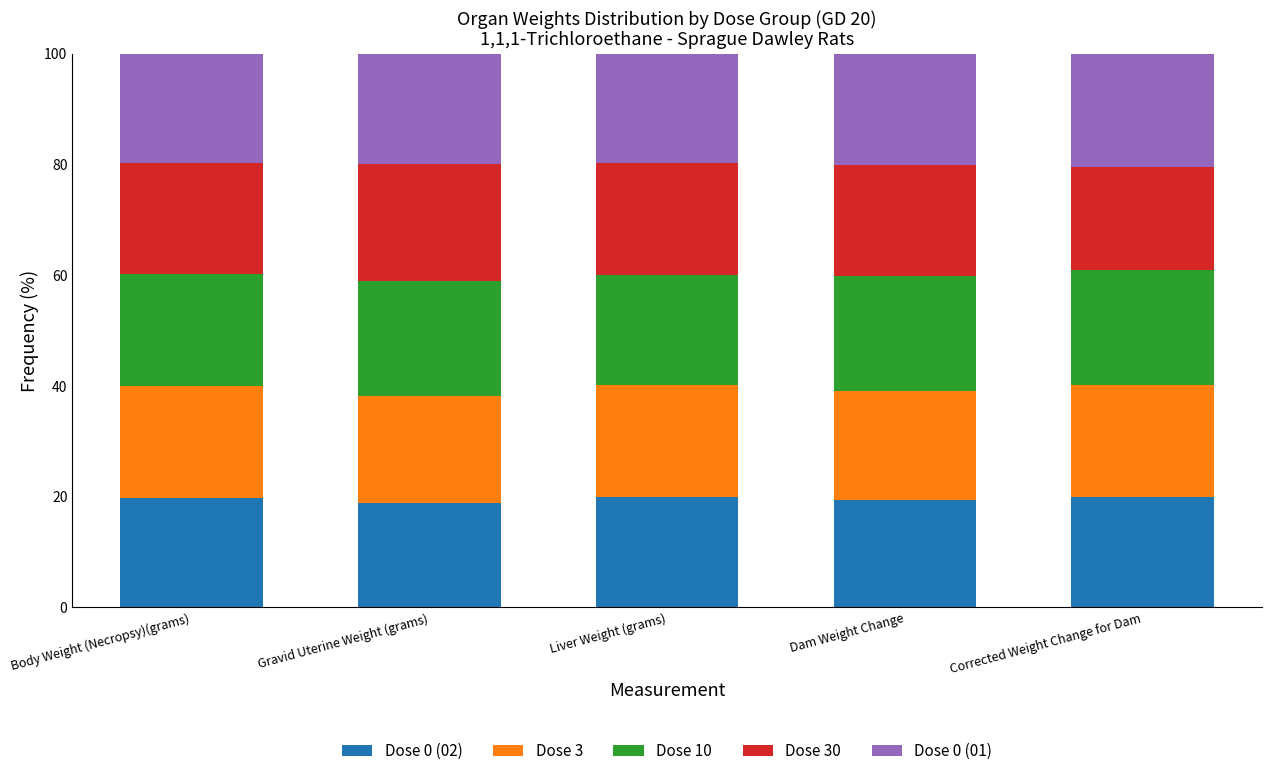

What is the sum of all Dose 0 (02) values?

97.8